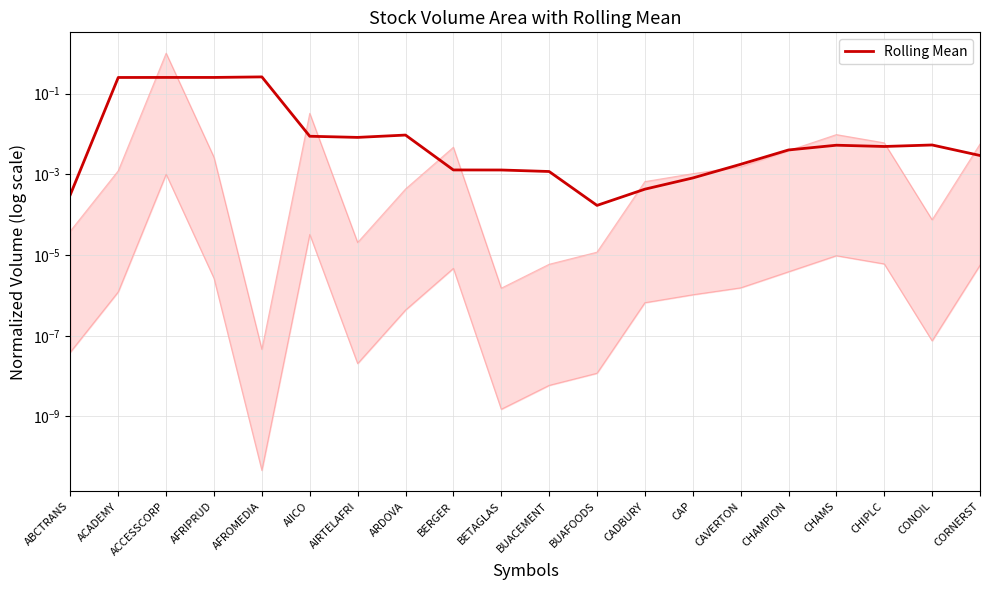

What is the value of the 5th point from the left?

0.3